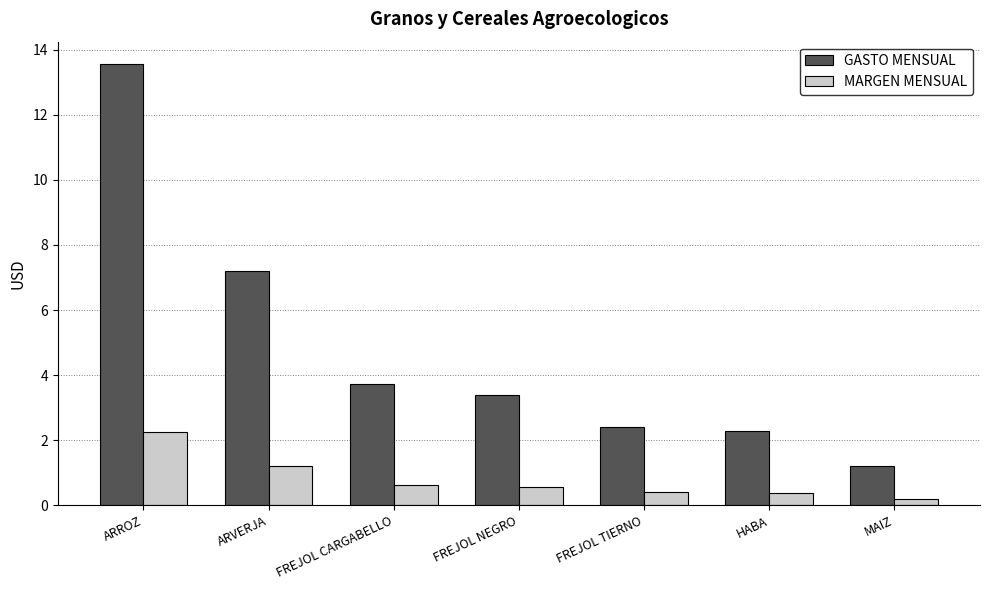

What is the spread (max minus min) of values at FREJOL TIERNO?

2.0